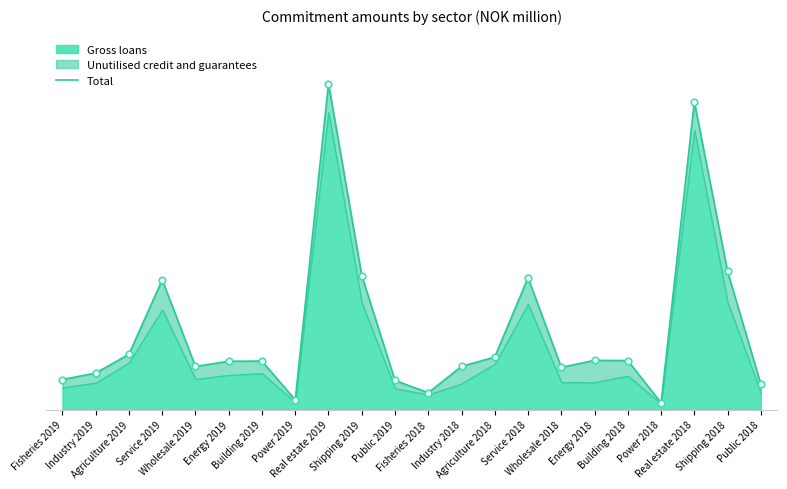

What is the change in value from Power 2019 to Building 2018?

+4448